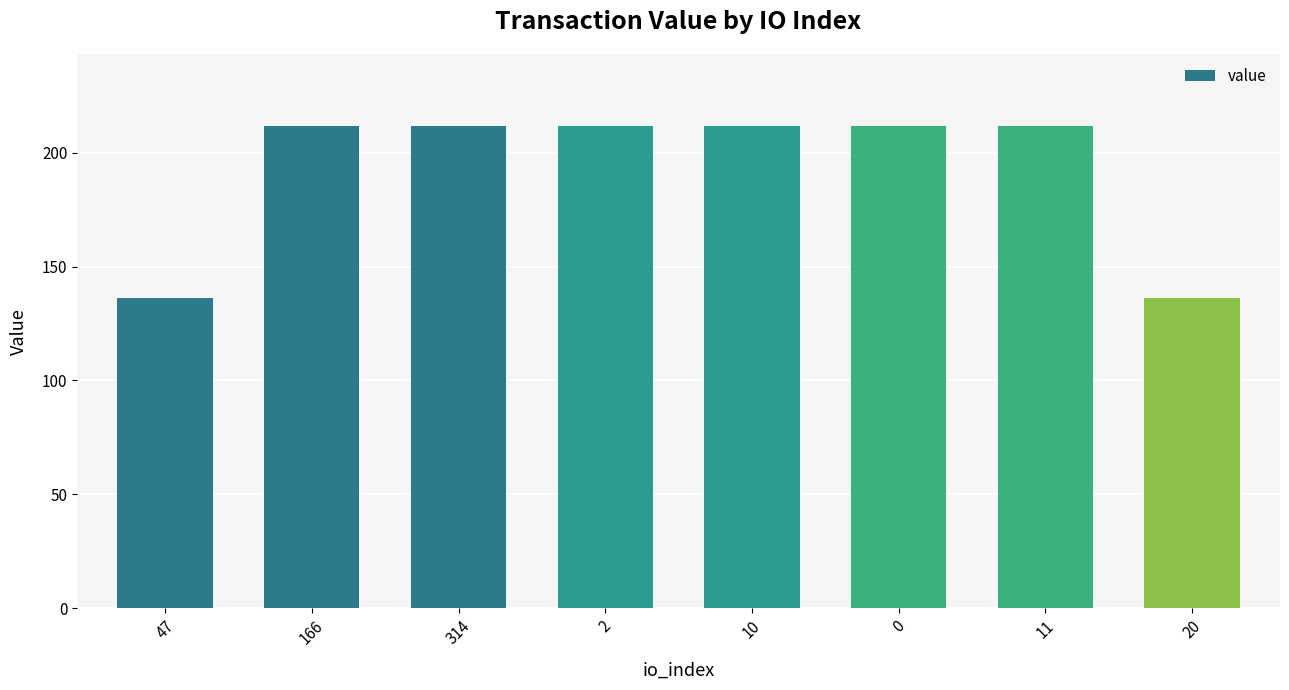

Reading left to right, what are all the values shown in this chart?

47=136.2	166=211.5	314=211.5	2=211.5	10=211.5	0=211.5	11=211.5	20=136.2